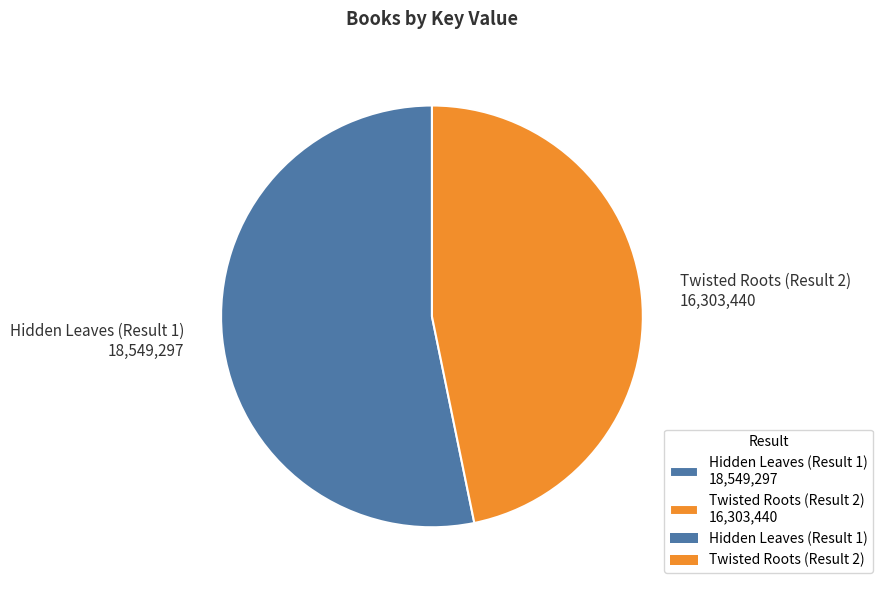

Is the sum of Hidden Leaves (Result 1) 18,549,297 and Twisted Roots (Result 2) 16,303,440 greater than half?

Yes